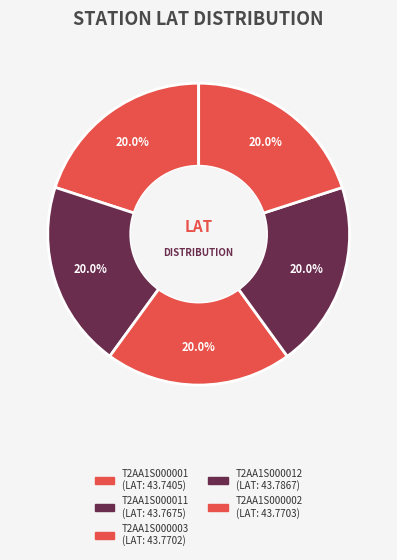

How many slices are in this pie chart?

5